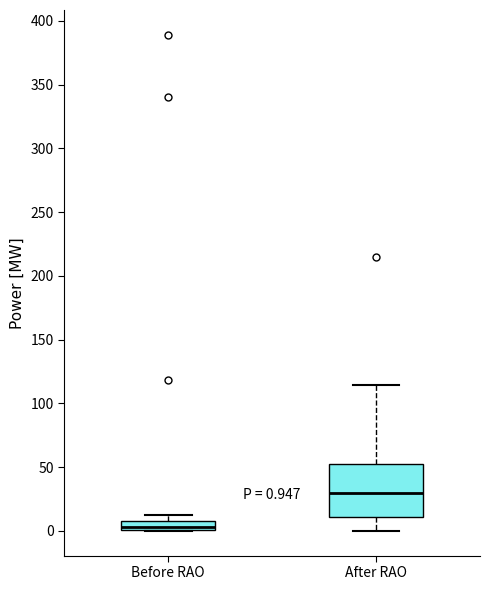

Comparing the boxes themselves (not the whiskers), which one is the tallest?

After RAO